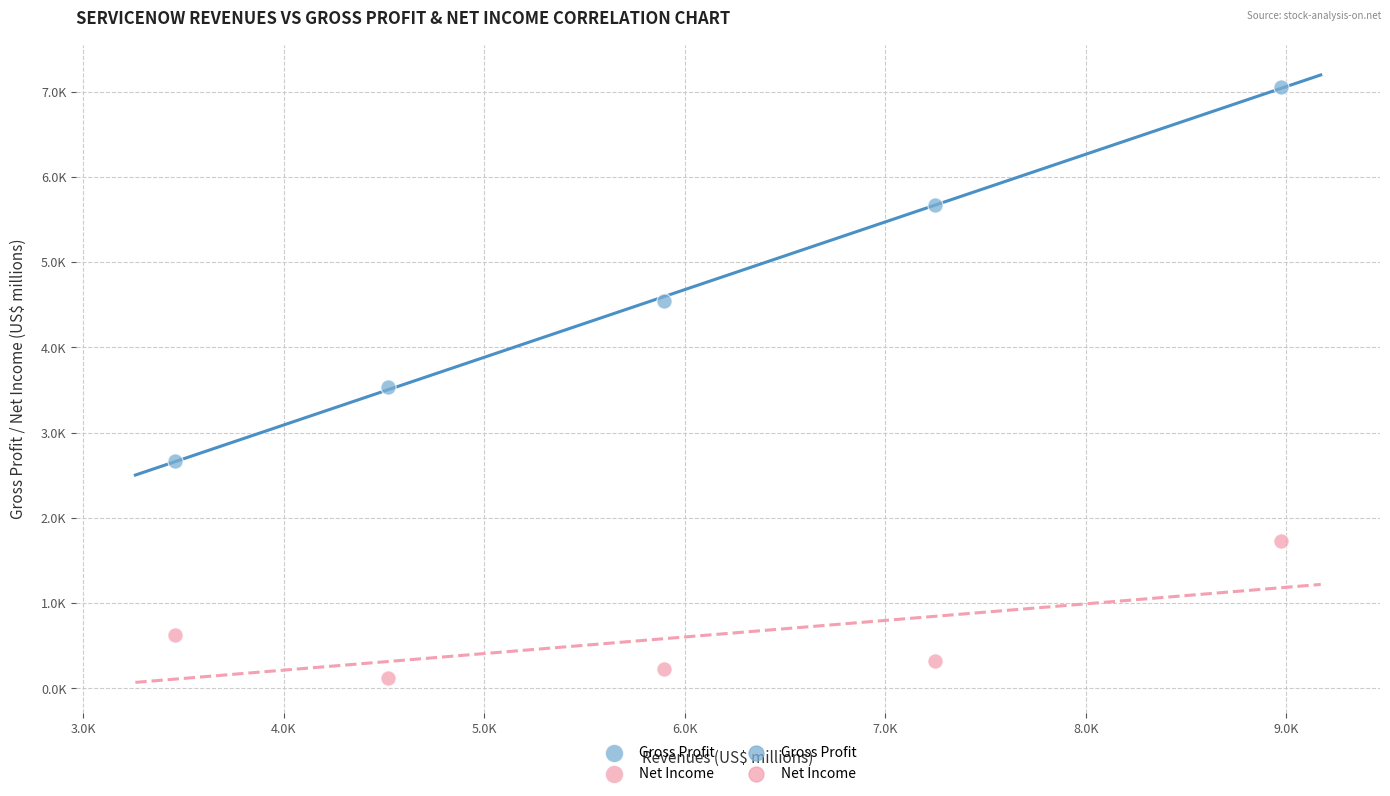

Which series contains the lowest Y value?

Net Income